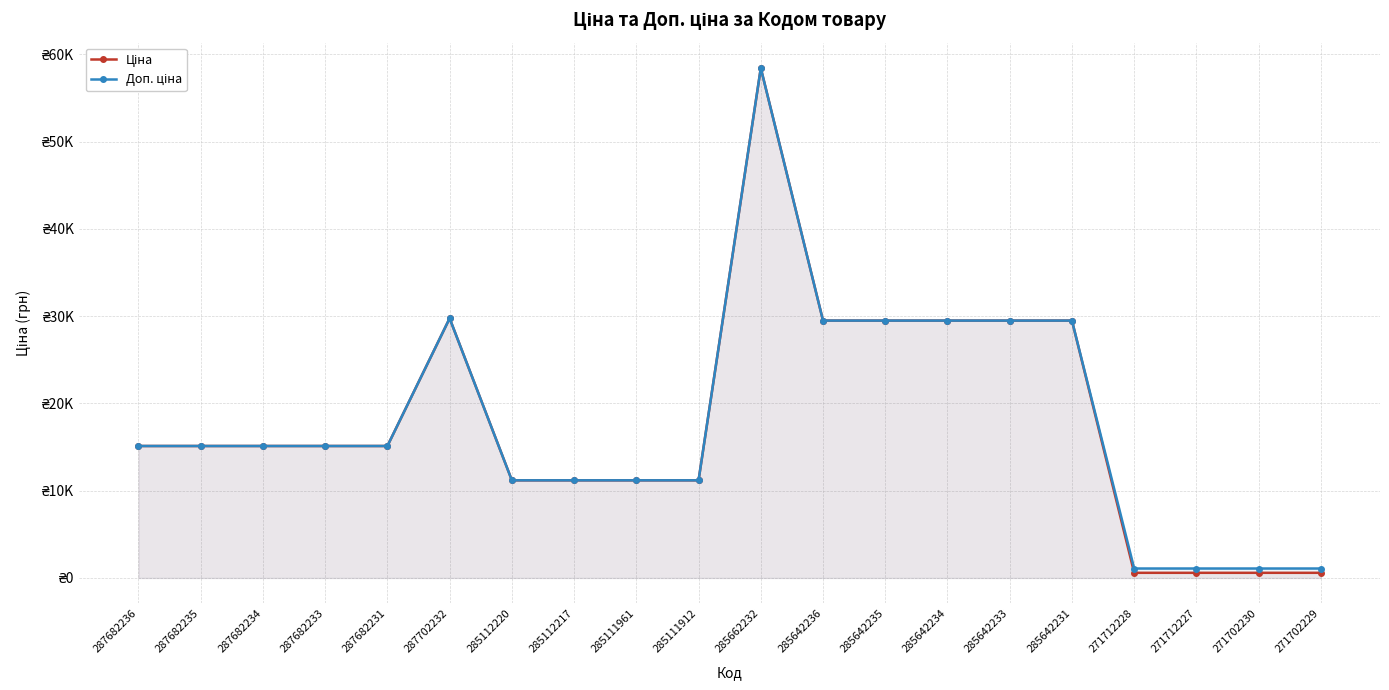

What is the approximate value of Ціна at 285662232?

58426.5